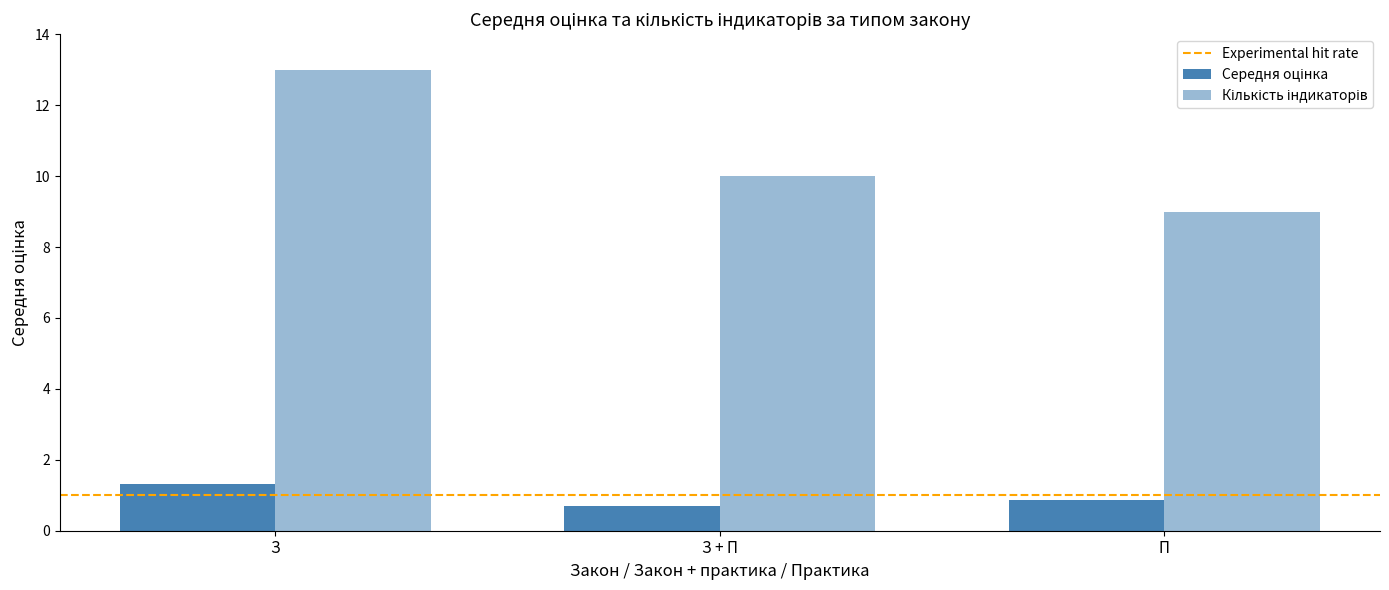

Rank the series at З from highest to lowest value.

Кількість індикаторів, Середня оцінка